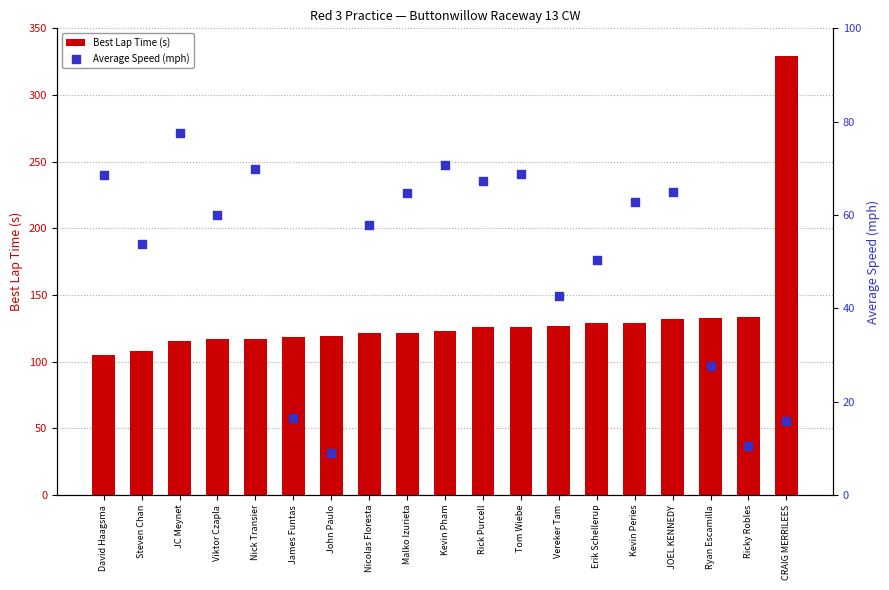

Is the value of Best Lap Time (s) at David Haagsma greater than the value of Average Speed (mph) at David Haagsma?

Yes